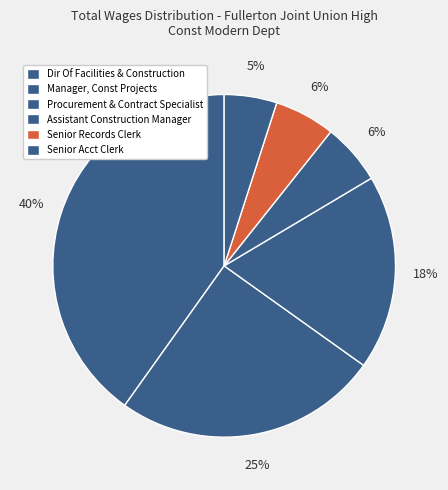

Is it true that Senior Records Clerk is 6% of the pie?

True